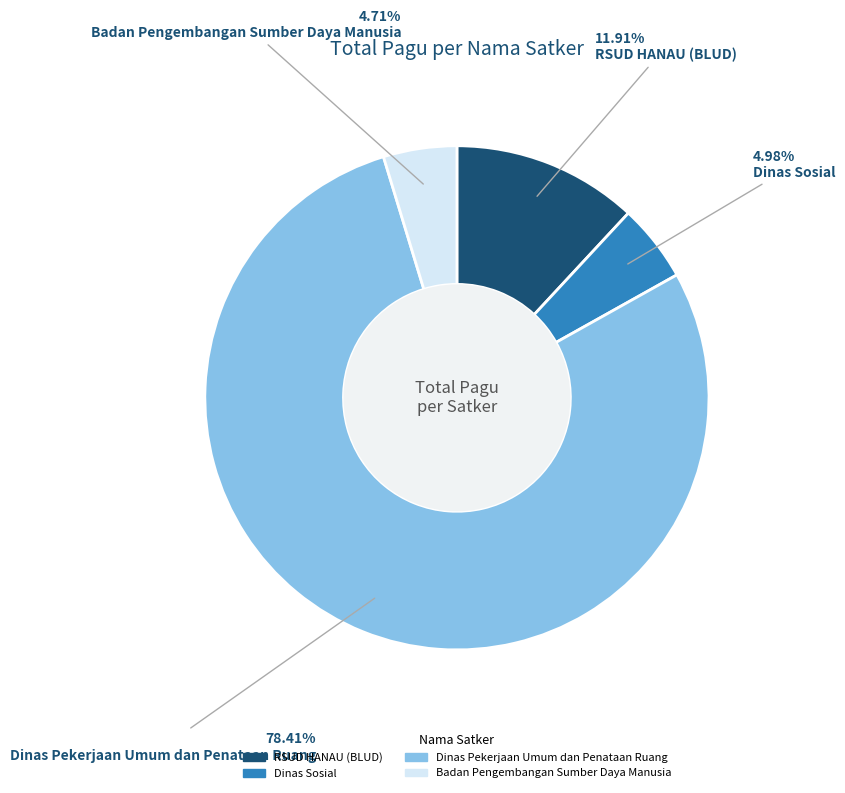

Is there any slice that represents more than half of the pie?

Yes